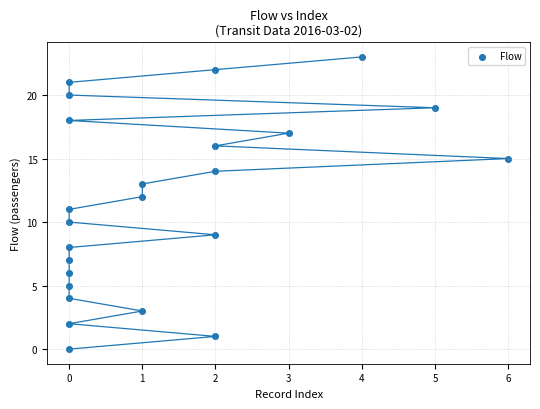

What is the range of Y values (max minus min)?

23